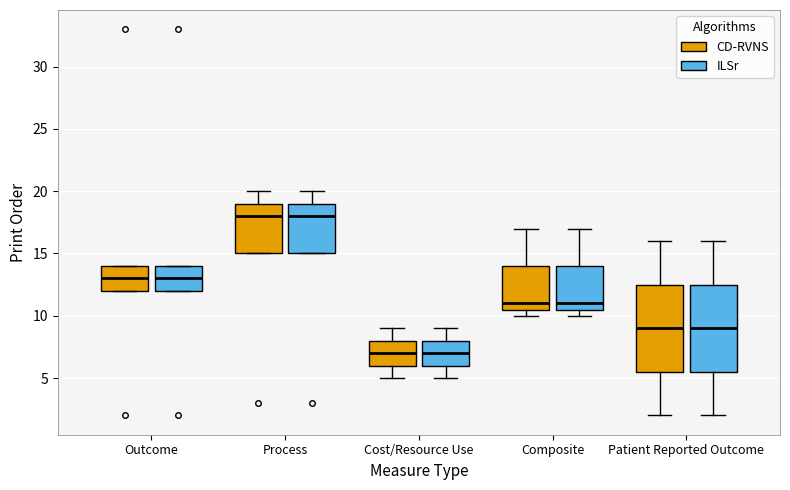

Reading left to right, transcribe this box plot: for each box, give where its median line is, the range the box spans, and where its two whiskers end, as read against the y-axis. The values are not printed on the chart, so give them approximately, as read against the axis.

Outcome (CD-RVNS): median 13.0, box 12.0 to 14.0, whiskers 12.0 to 14.0
Outcome (ILSr): median 13.0, box 12.0 to 14.0, whiskers 12.0 to 14.0
Process (CD-RVNS): median 18.0, box 15.0 to 19.0, whiskers 15.0 to 20.0
Process (ILSr): median 18.0, box 15.0 to 19.0, whiskers 15.0 to 20.0
Cost/Resource Use (CD-RVNS): median 7.0, box 6.0 to 8.0, whiskers 5.0 to 9.0
Cost/Resource Use (ILSr): median 7.0, box 6.0 to 8.0, whiskers 5.0 to 9.0
Composite (CD-RVNS): median 11.0, box 10.5 to 14.0, whiskers 10.0 to 17.0
Composite (ILSr): median 11.0, box 10.5 to 14.0, whiskers 10.0 to 17.0
Patient Reported Outcome (CD-RVNS): median 9.0, box 5.5 to 12.5, whiskers 2.0 to 16.0
Patient Reported Outcome (ILSr): median 9.0, box 5.5 to 12.5, whiskers 2.0 to 16.0